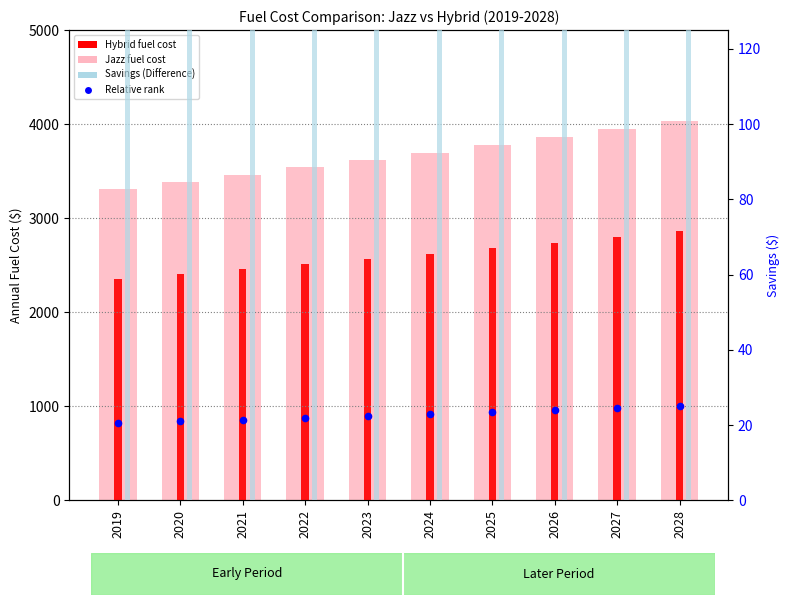

Is the value of Hybrid (Annual Fuel Cost) at 2023 greater than the value of Difference (Savings) at 2019?

Yes